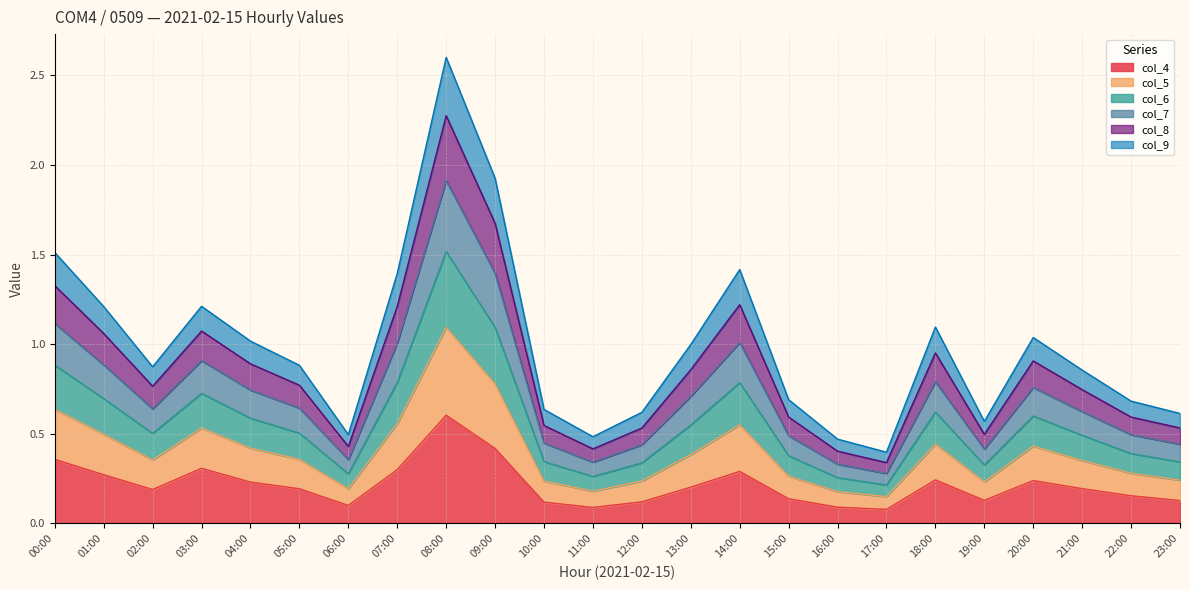

What position from the right is 02:00?

22